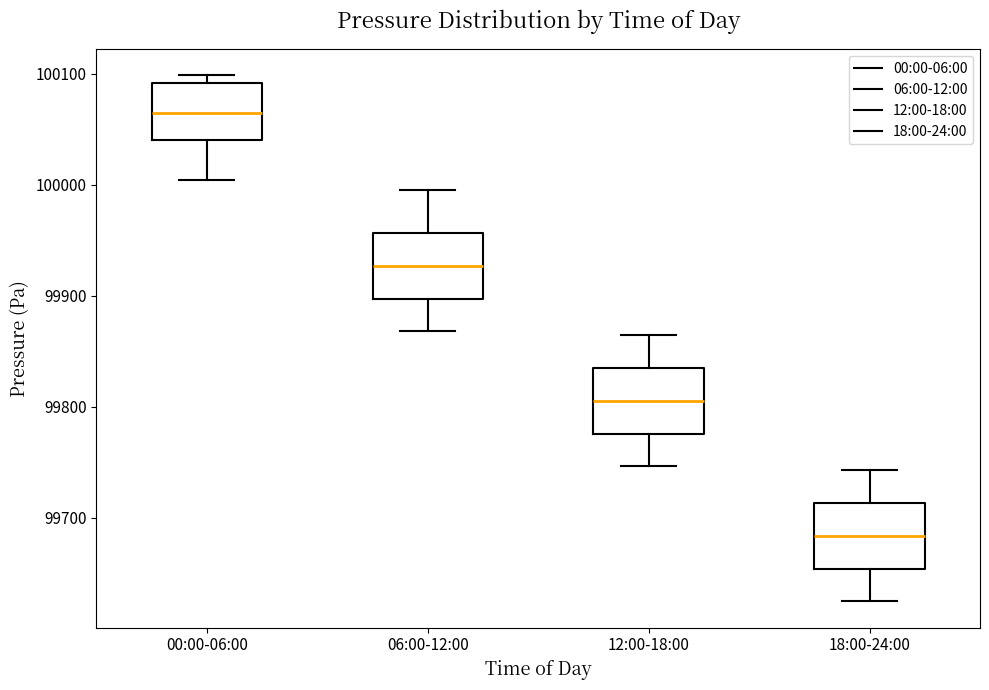

Which box's median line is the highest?

00:00-06:00